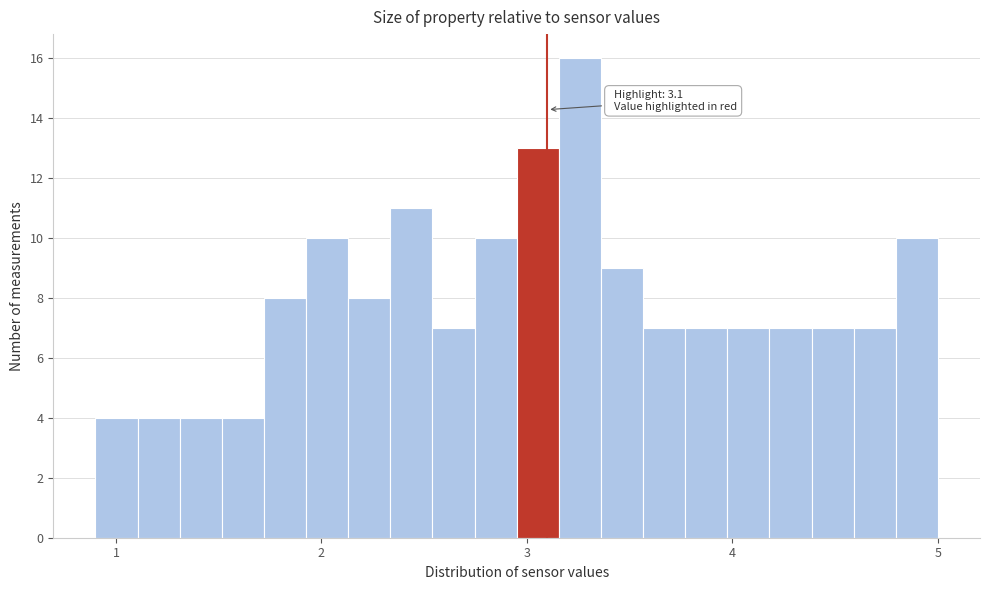

Read against the x-axis, roughly where is the centre of the tallest bar?

3.3